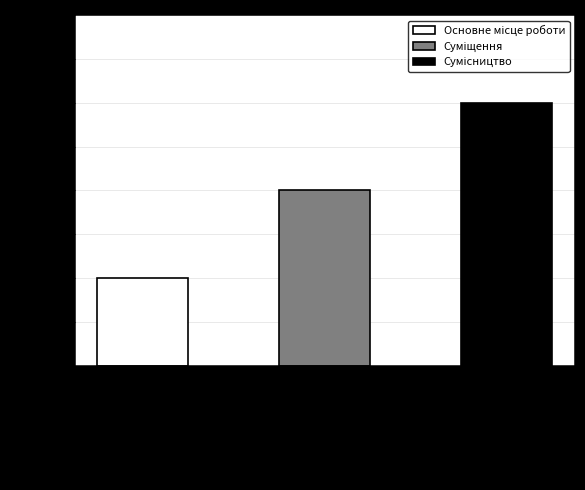

Are the bars grouped side by side (vs. stacked)?

No